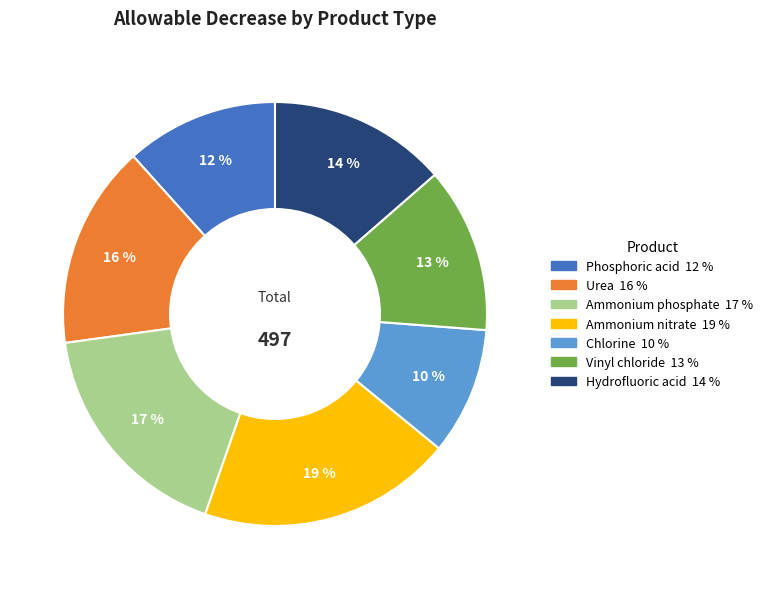

Rank the categories by value from lowest to highest.

Chlorine, Phosphoric acid, Vinyl chloride, Hydrofluoric acid, Urea, Ammonium phosphate, Ammonium nitrate